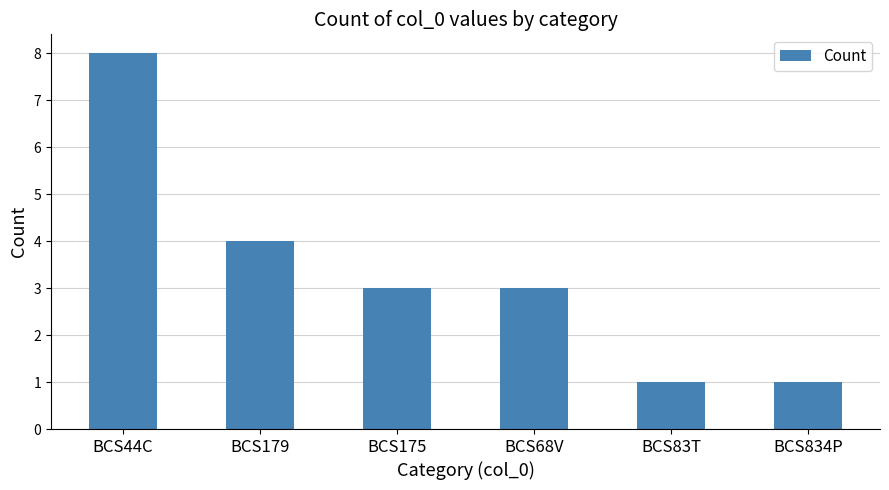

What is the difference between the second highest and second lowest values?

3